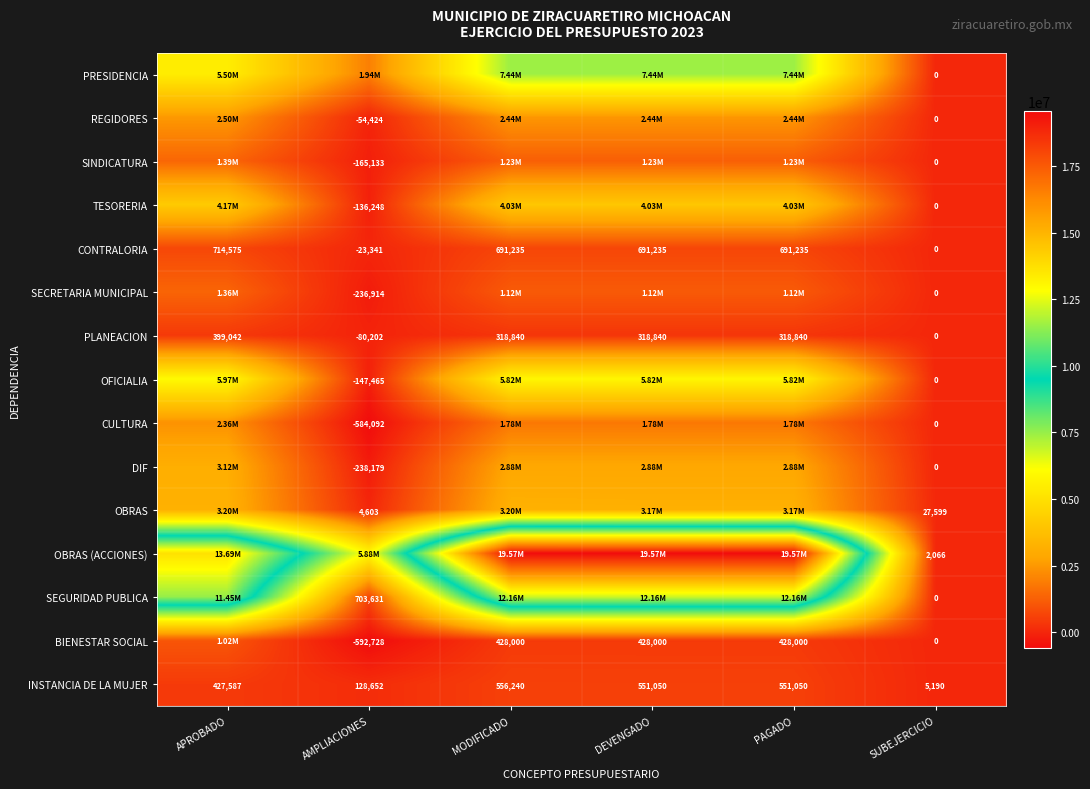

At which label is CONTRALORIA closest to 345617?

SUBEJERCICIO